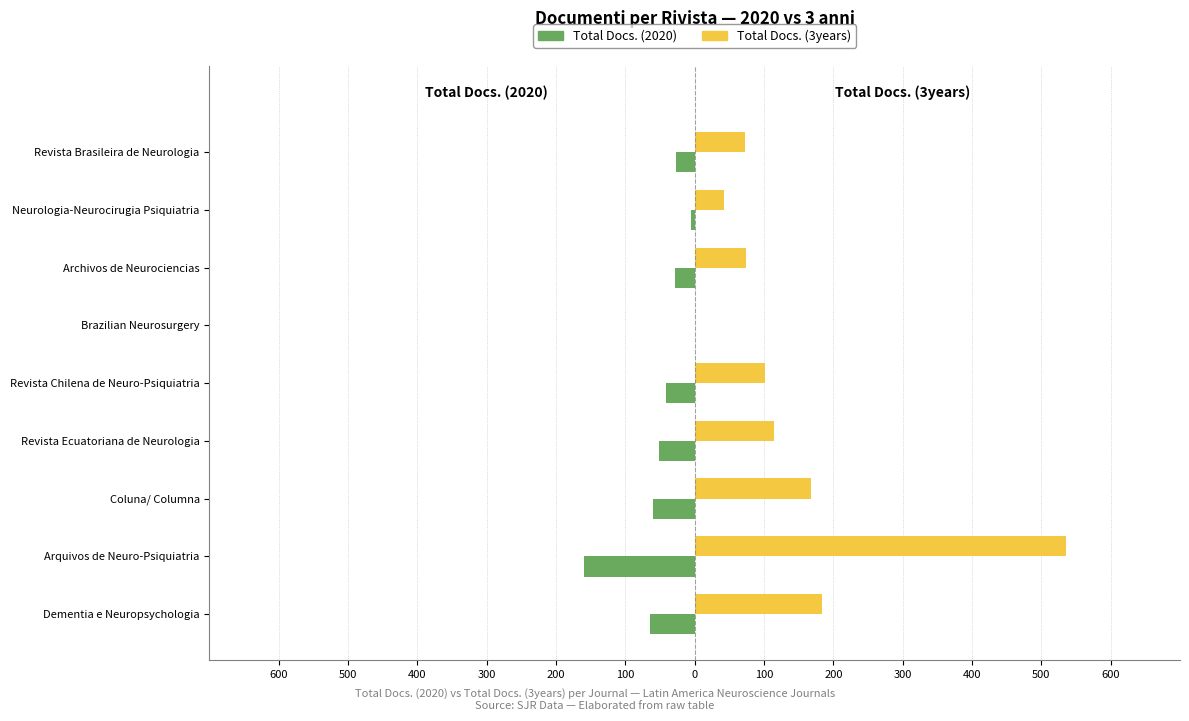

What are all the series names shown in the legend?

Total Docs. (2020), Total Docs. (3years)